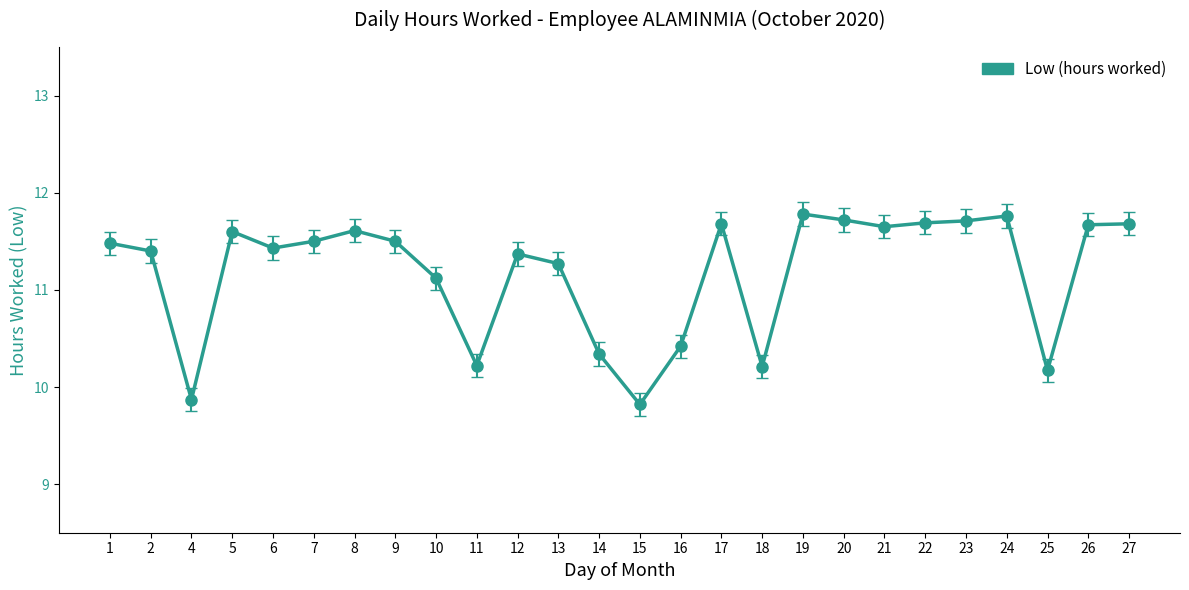

What is the ratio of the value at 19 to the value at 9?

1.0